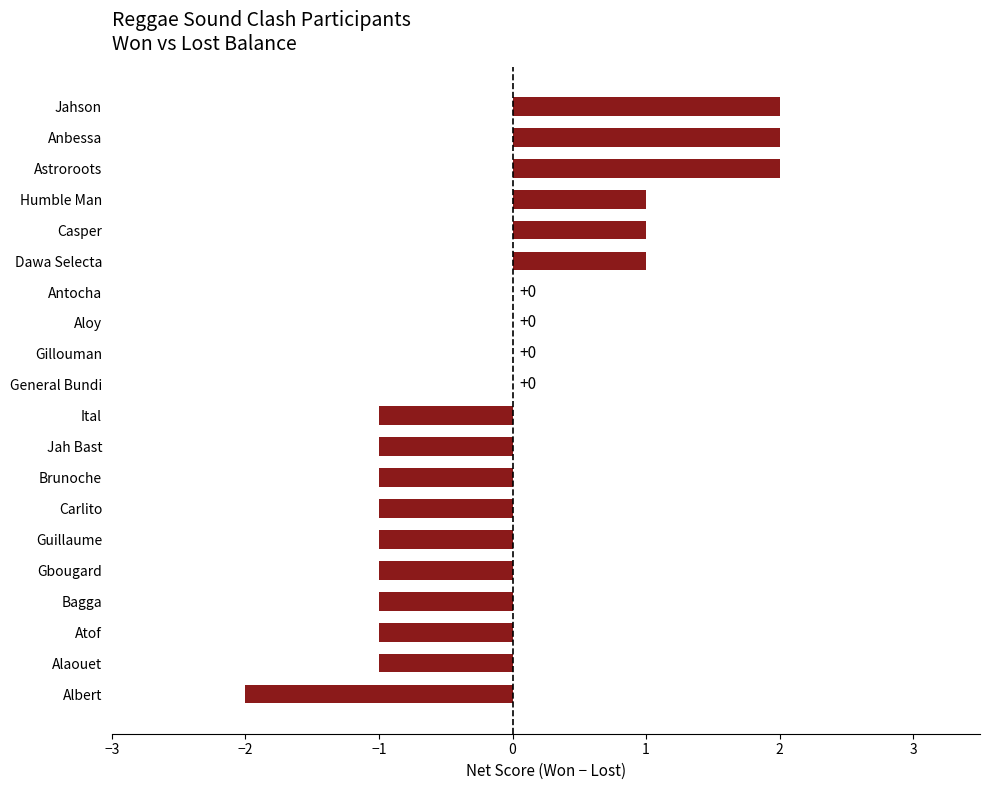

Is it true that the value at Bagga is -1?

True